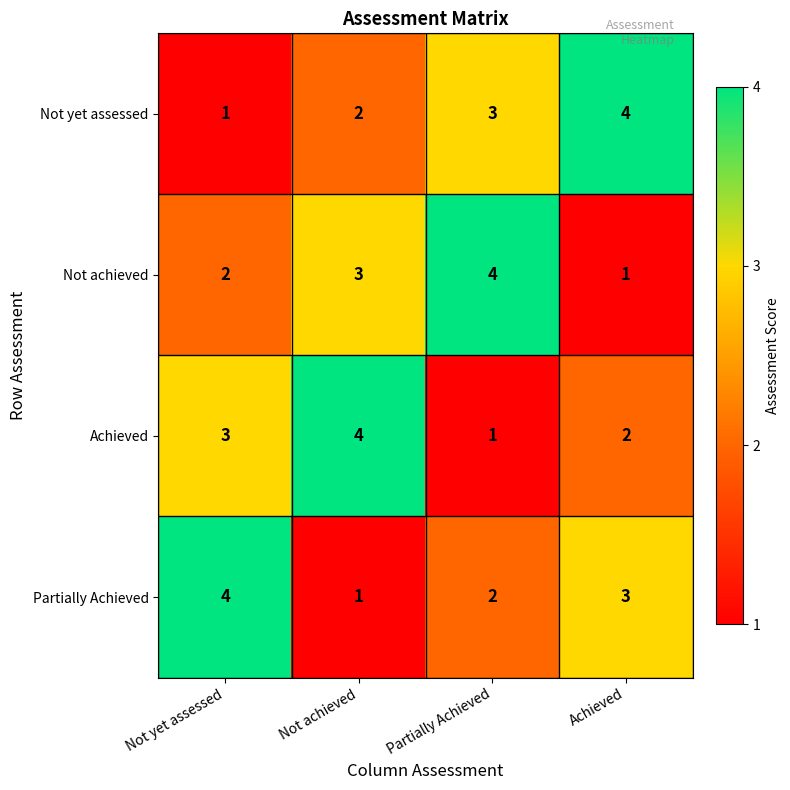

Which series changed the most between Not yet assessed and Not achieved?

Partially Achieved